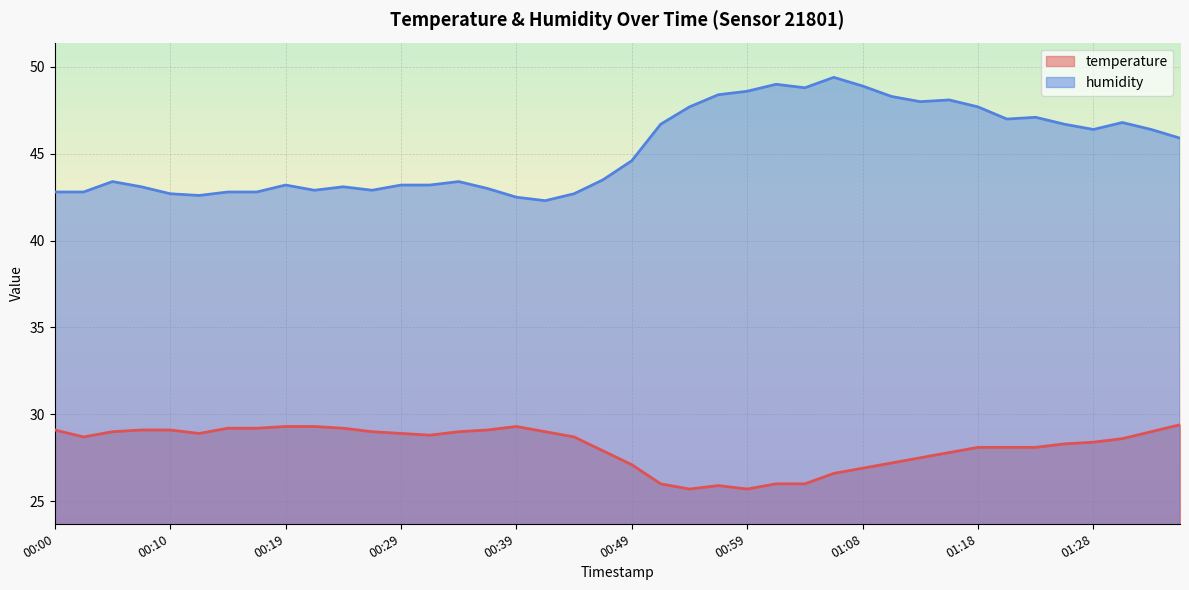

Reading left to right, what are all the values shown in this chart?

temperature: 29.1	28.7	29.0	29.1	29.1	28.9	29.2	29.2	29.3	29.3	29.2	29.0	28.9	28.8	29.0	29.1	29.3	29.0	28.7	27.9	27.1	26.0	25.7	25.9	25.7	26.0	26.0	26.6	26.9	27.2	27.5	27.8	28.1	28.1	28.1	28.3	28.4	28.6	29.0	29.4
humidity: 42.8	42.8	43.4	43.1	42.7	42.6	42.8	42.8	43.2	42.9	43.1	42.9	43.2	43.2	43.4	43.0	42.5	42.3	42.7	43.5	44.6	46.7	47.7	48.4	48.6	49.0	48.8	49.4	48.9	48.3	48.0	48.1	47.7	47.0	47.1	46.7	46.4	46.8	46.4	45.9